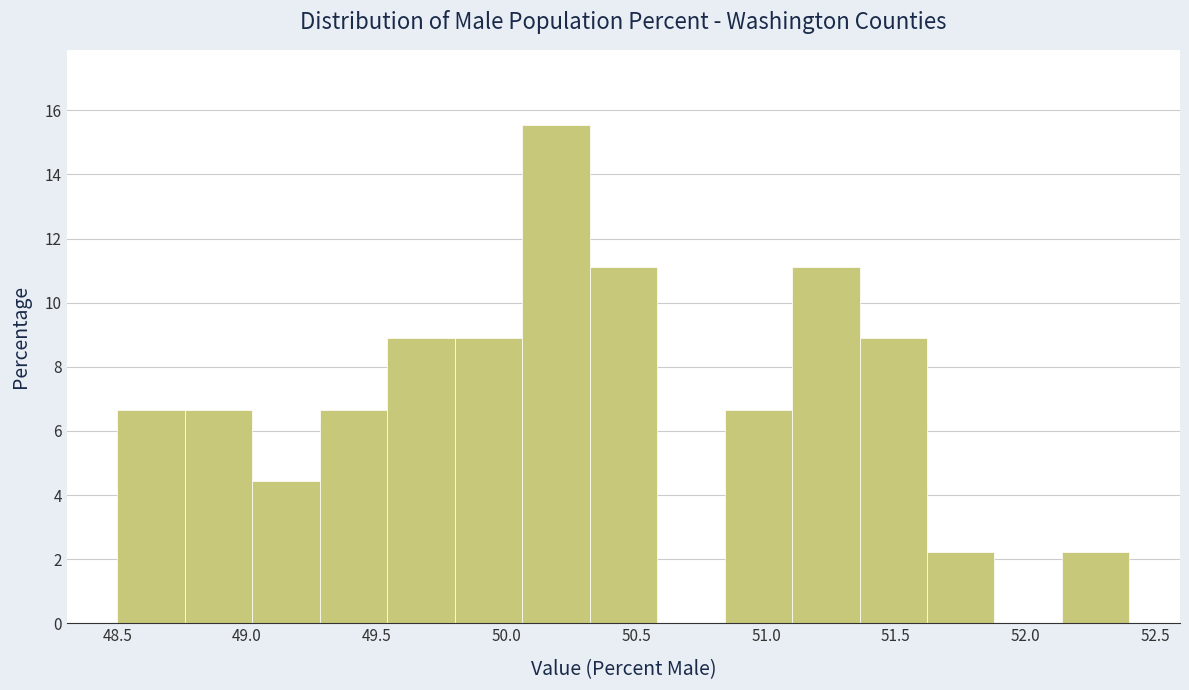

Which range on the x-axis has the tallest bar?

50.06 to 50.32